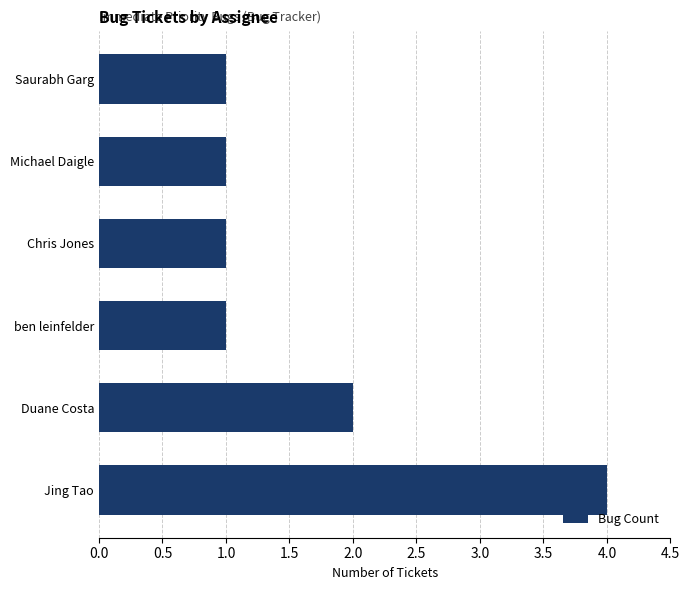

Reading bottom to top, list all the values displayed in this chart.

4	2	1	1	1	1